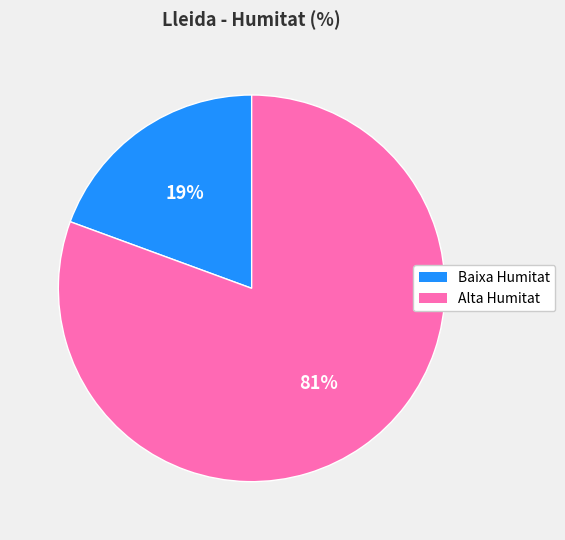

How many slices are in this pie chart?

2